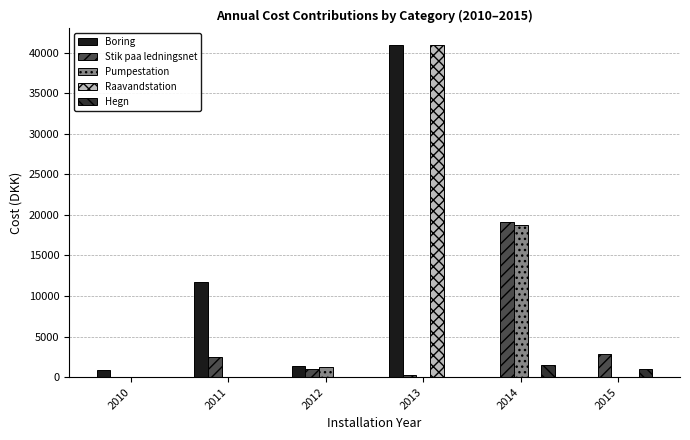

Reading right to left, transcribe all the data shown in this chart.

Boring: 0.0	0.0	40939.7	1376.0	11757.8	834.4
Stik paa ledningsnet: 2882.6	19132.7	284.4	943.8	2474.2	0.0
Pumpestation: 0.0	18772.7	0.0	1305.5	0.0	0.0
Raavandstation: 0.0	0.0	40939.7	0.0	0.0	0.0
Hegn: 987.0	1527.1	0.0	0.0	0.0	0.0